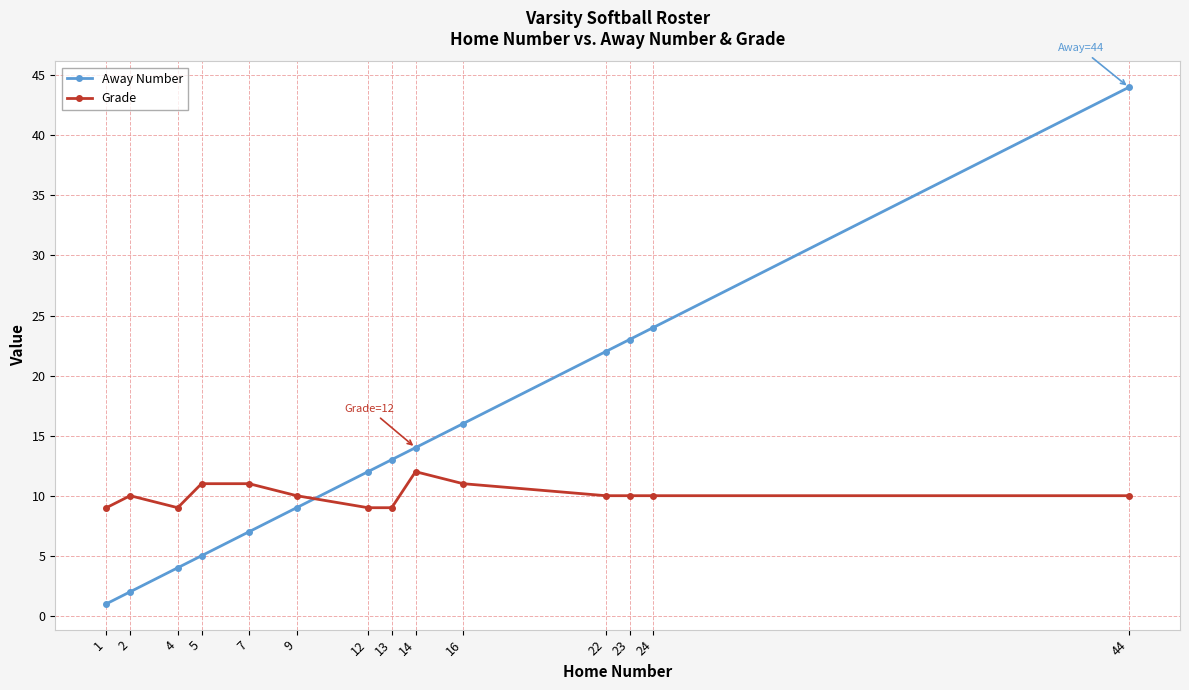

What are all the series names shown in the legend?

Away Number, Grade